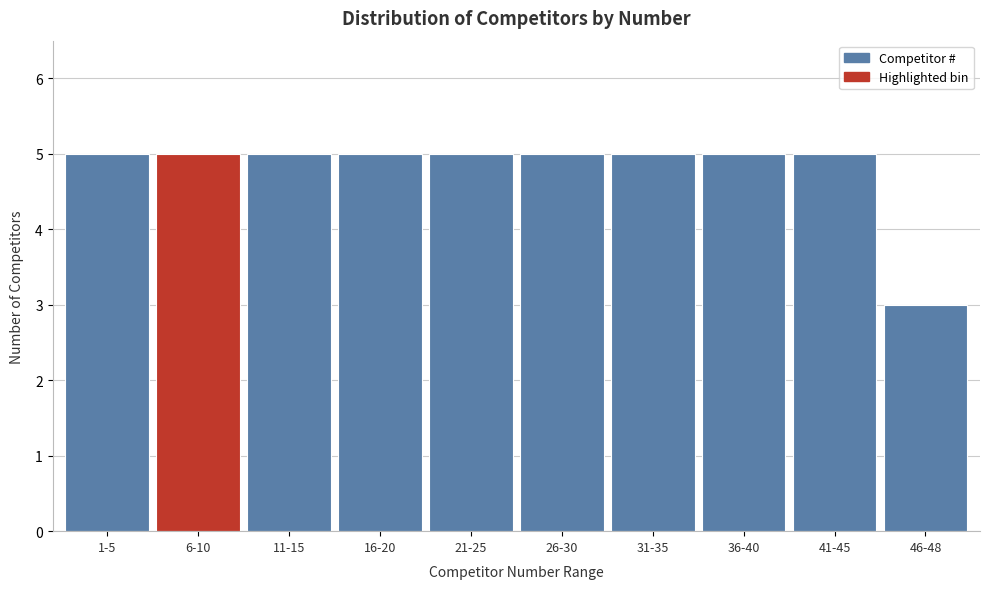

Reading left to right, extract all data points from this chart.

5	5	5	5	5	5	5	5	5	3